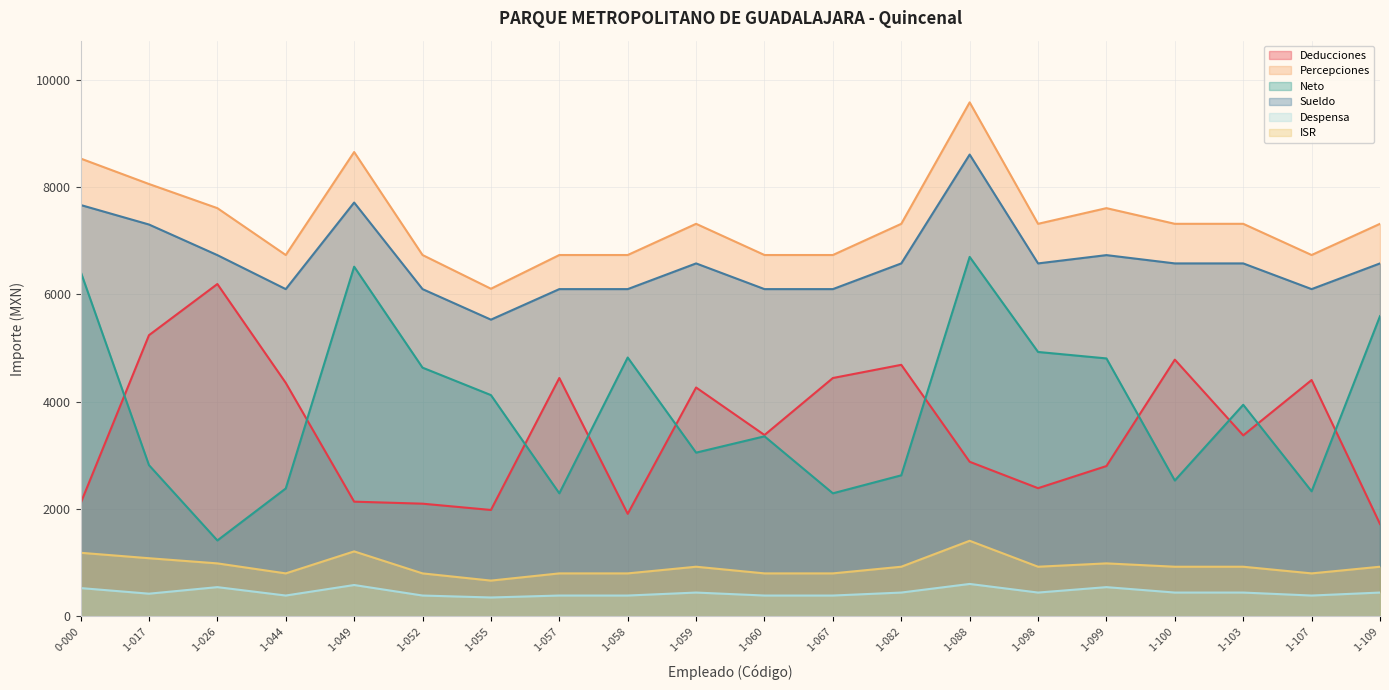

In Percepciones, how many points are higher than both neighbors (excluding endpoints)?

4